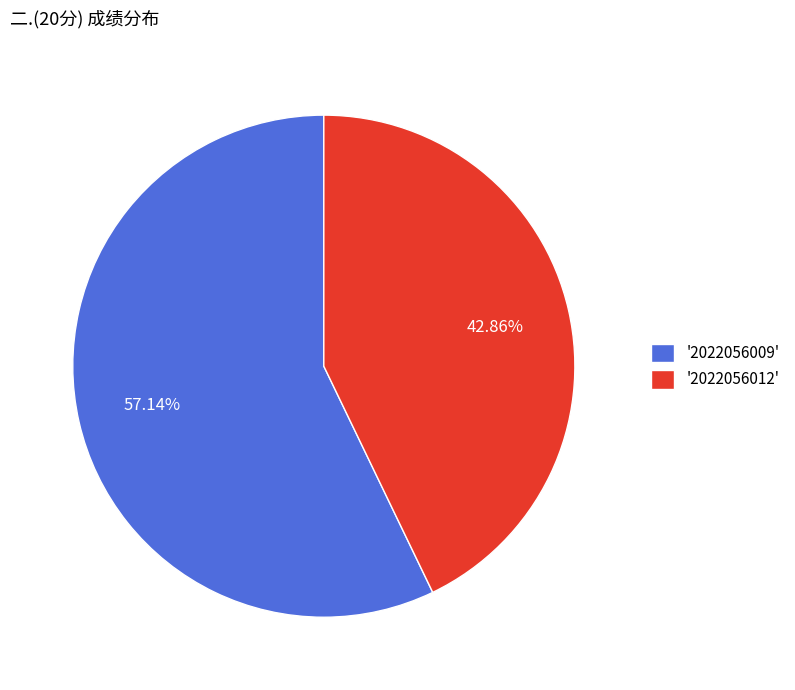

Between '2022056012' and '2022056009', which is larger?

'2022056009'